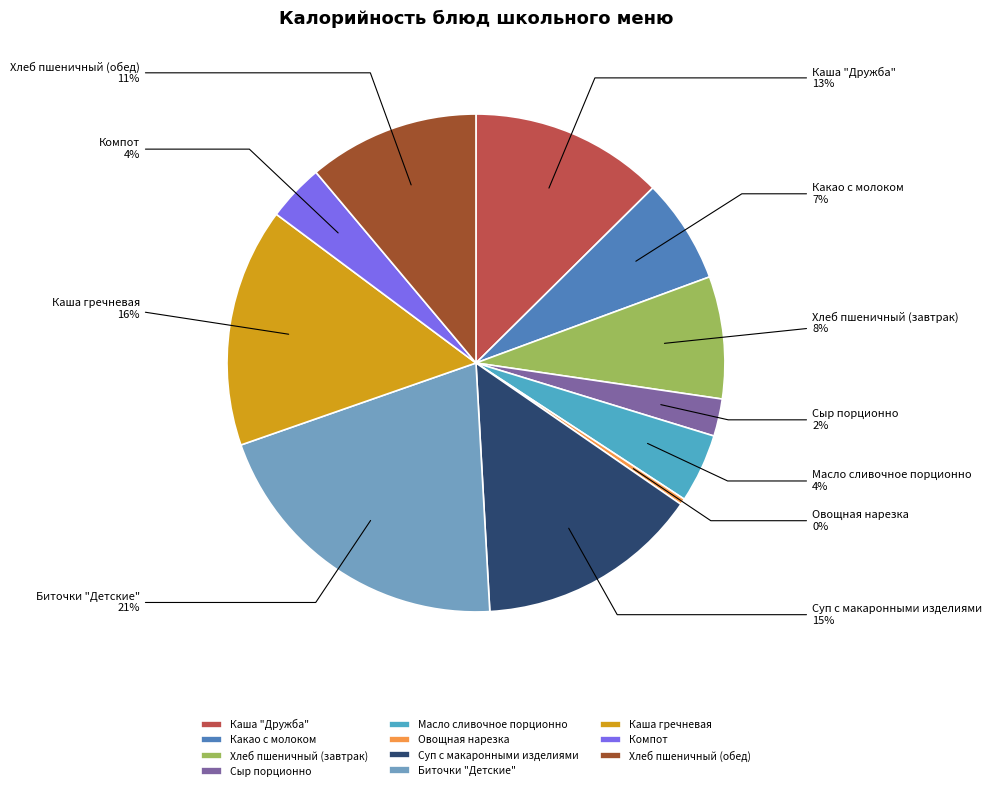

To the nearest percent, what is the difference between the Компот and Суп с макаронными изделиями slice percentages?

11%